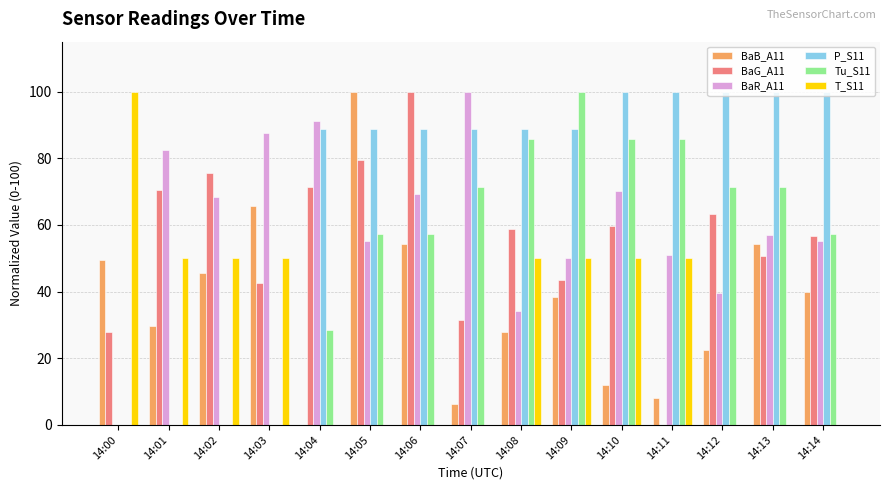

How many data points does each series have?

15